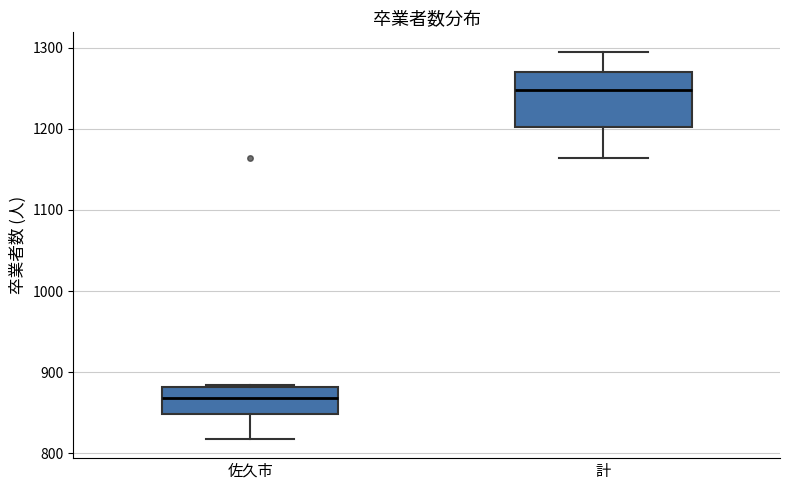

Where does the median line of the box for 佐久市 sit on the y-axis? The values are not printed on the chart, so give them approximately, as read against the axis.

870